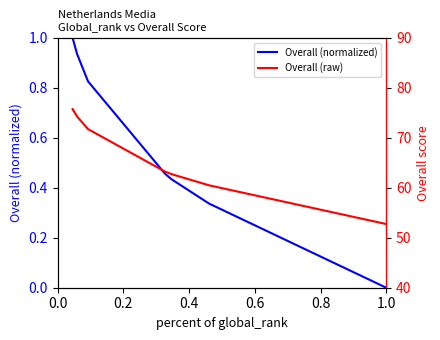

What is the highest value of the Overall (normalized) series?

1.0